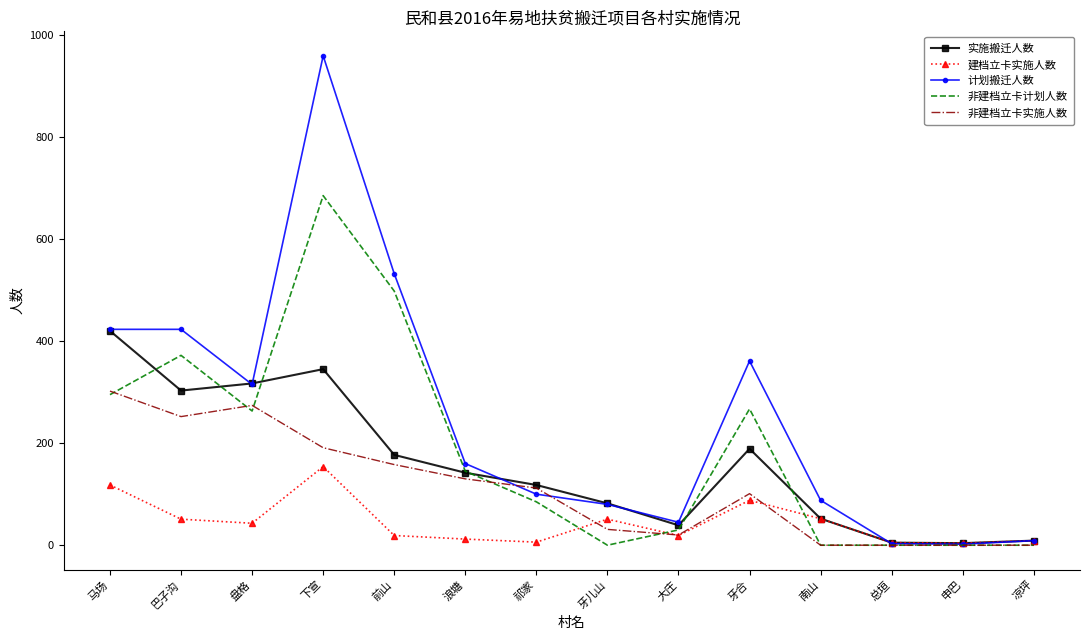

How many values in the 计划搬迁人数 series are below 160?

7